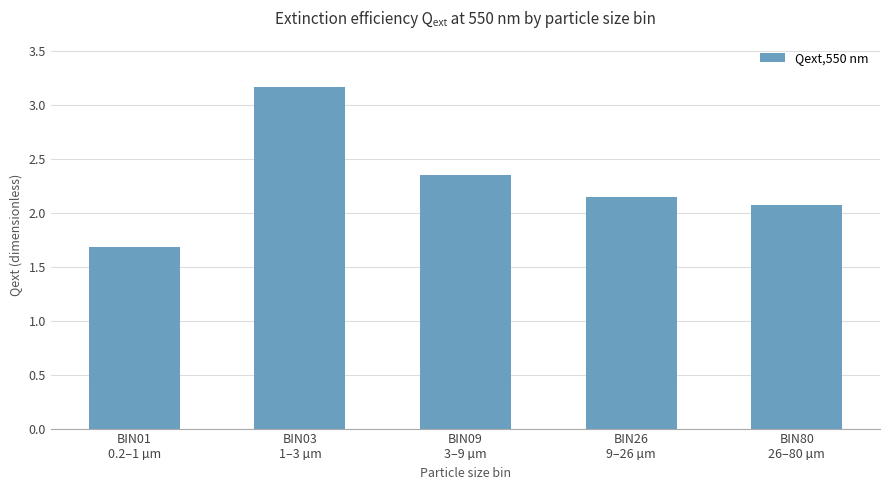

What is the minimum value shown in the chart?

1.7